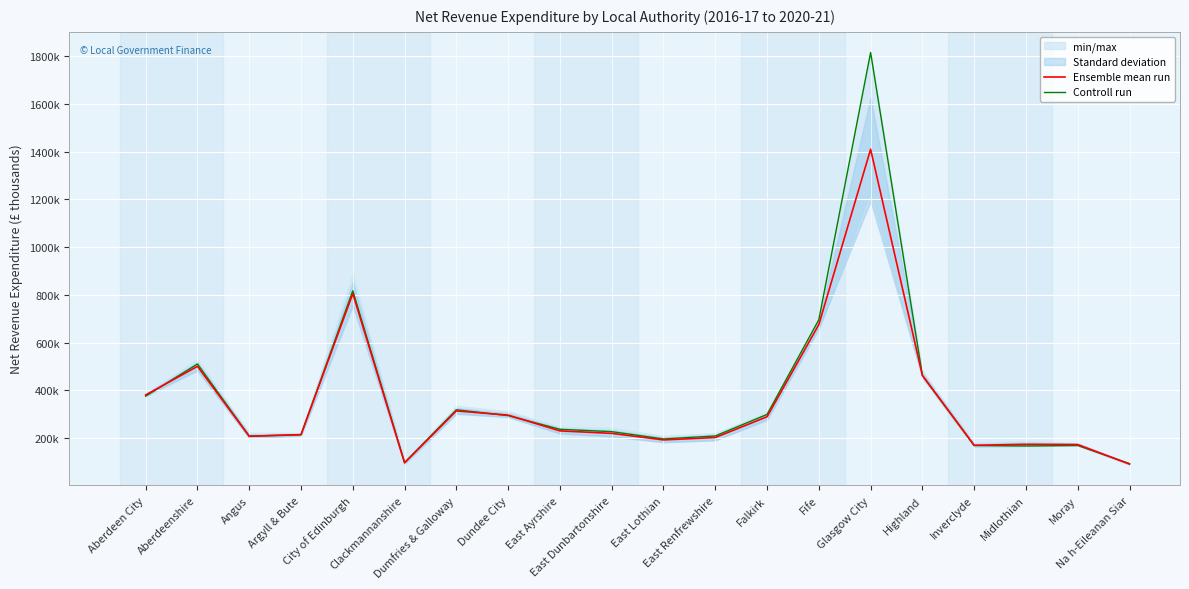

What is the label of the 8th point from the left?

Dundee City